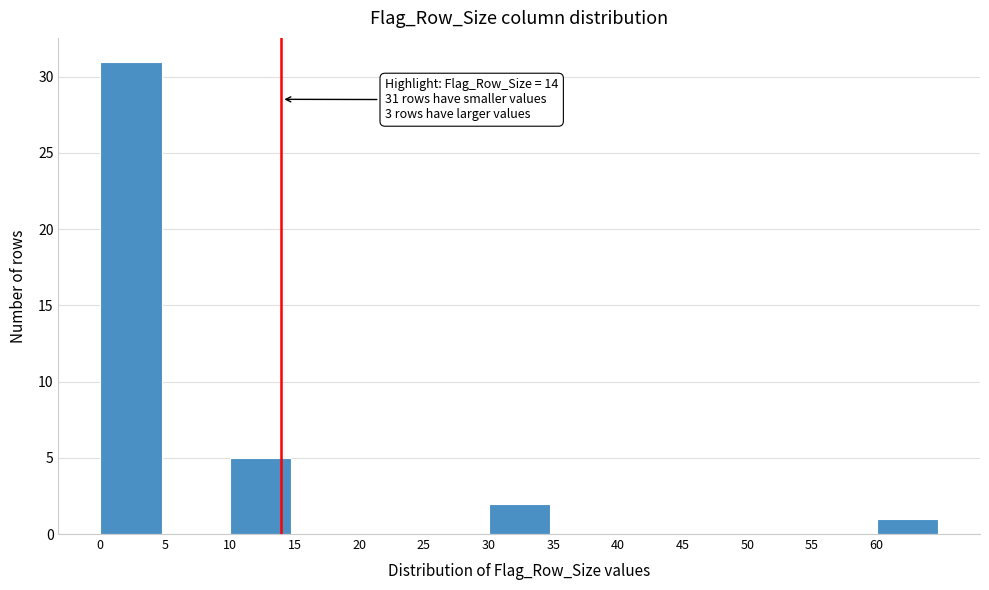

Over which range of the x-axis is the bar tallest?

0 to 5